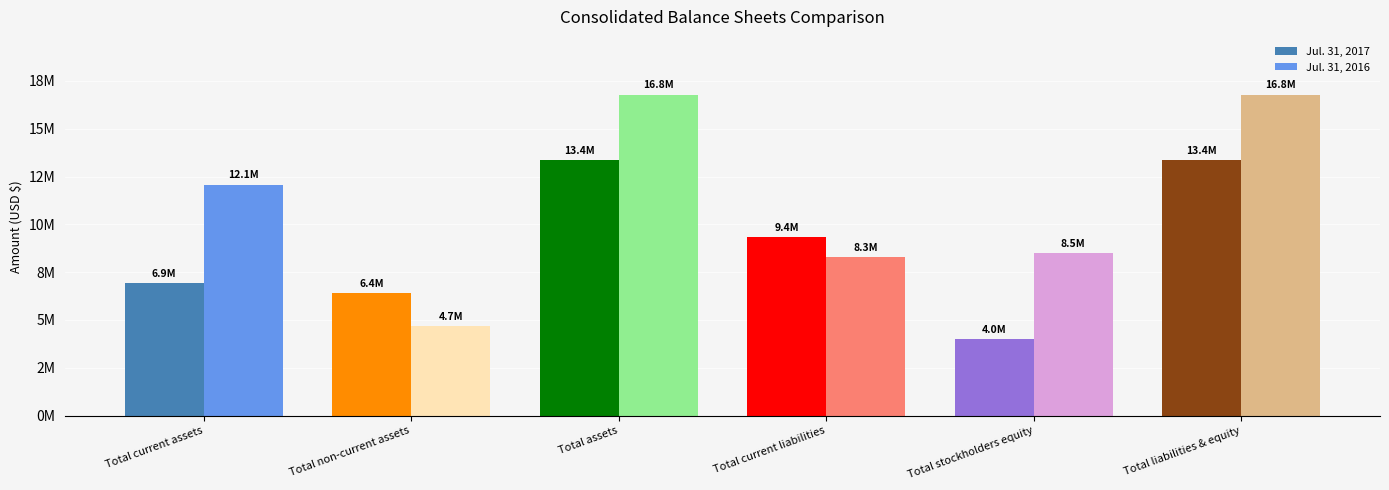

What is the approximate value of Jul. 31, 2017 at Total non-current assets, to the nearest 100?

6410800